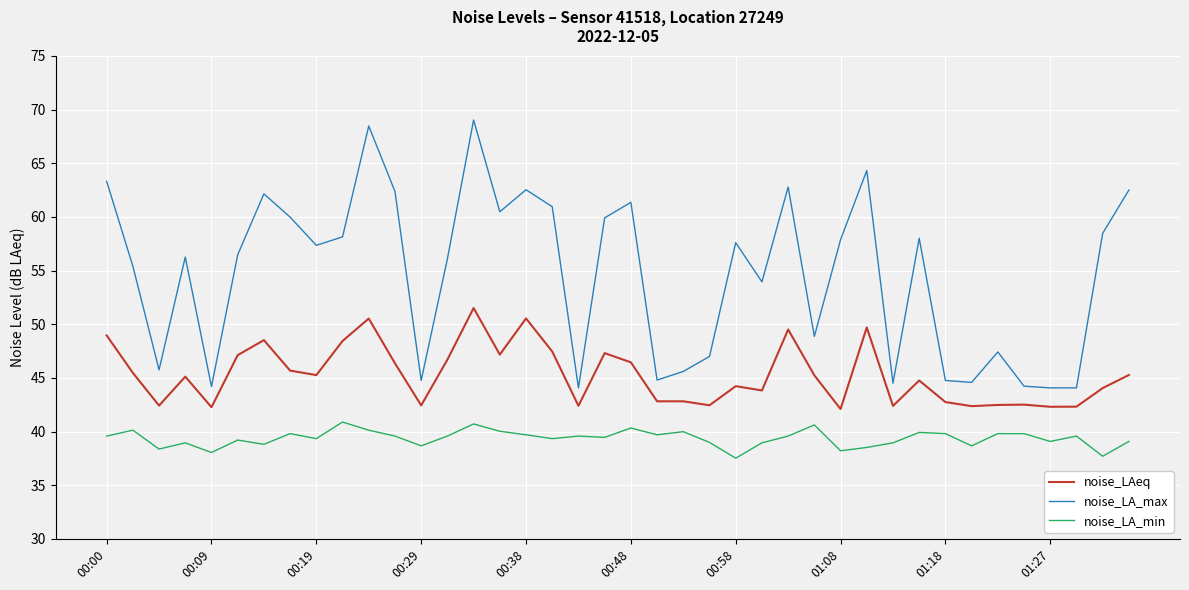

Which series has the largest total across all categories?

noise_LA_max